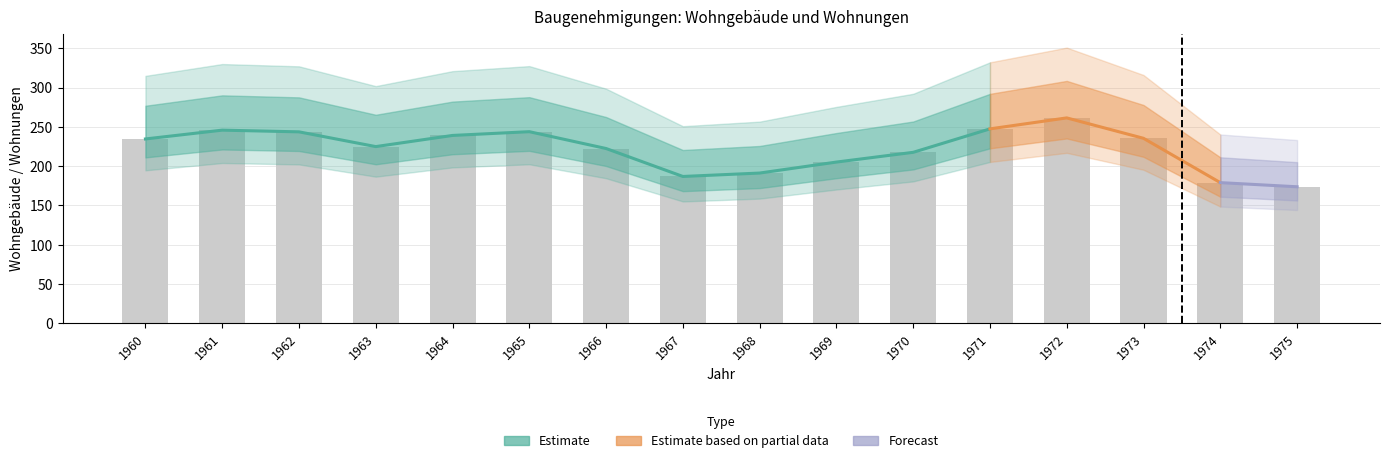

Reading left to right, extract all data points from this chart.

1960=234.6	1961=245.9	1962=243.7	1963=224.9	1964=239.1	1965=243.9	1966=222.5	1967=186.9	1968=191.3	1969=205.2	1970=217.6	1971=247.5	1972=261.4	1973=235.5	1974=179.1	1975=173.8